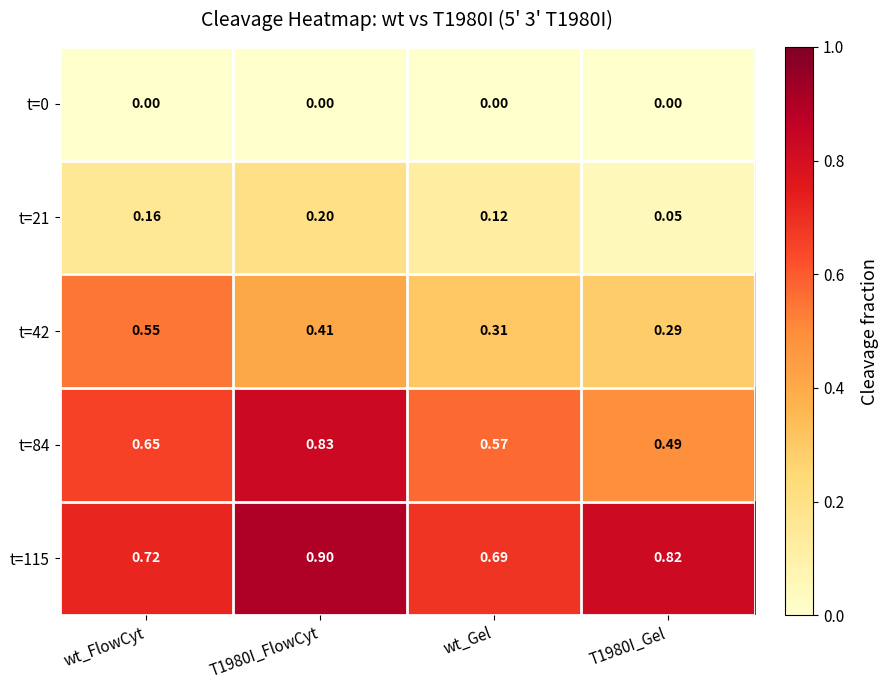

Is the value of t=0 at wt_FlowCyt greater than the value of t=42 at wt_Gel?

No